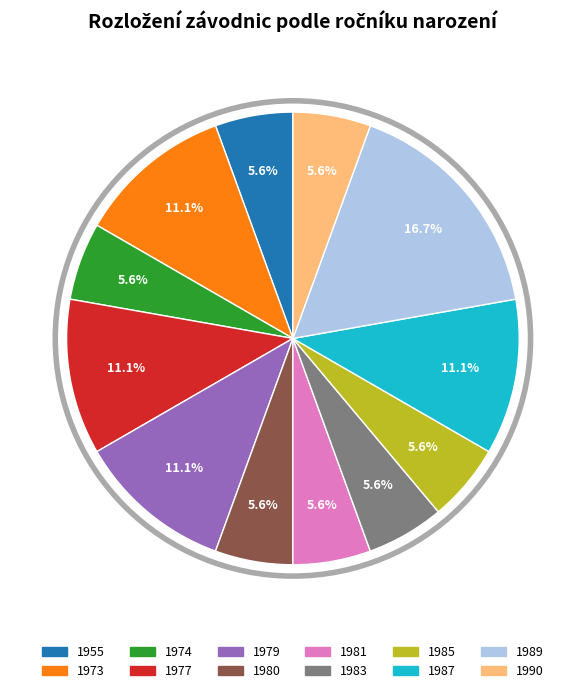

Is there a majority slice in this chart?

No